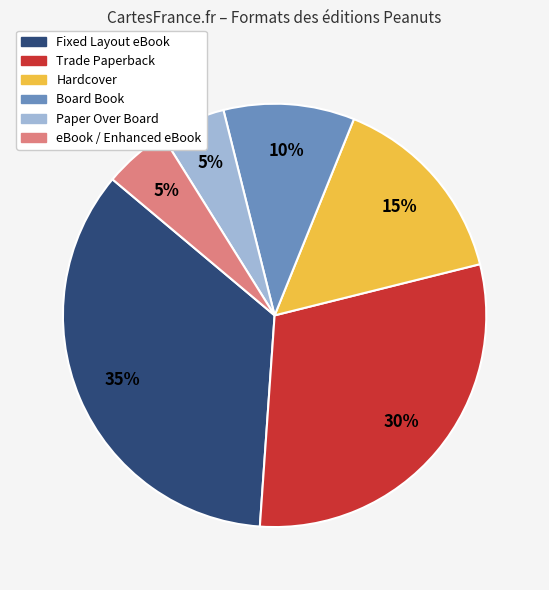

To the nearest percent, what is the average slice percentage?

17%